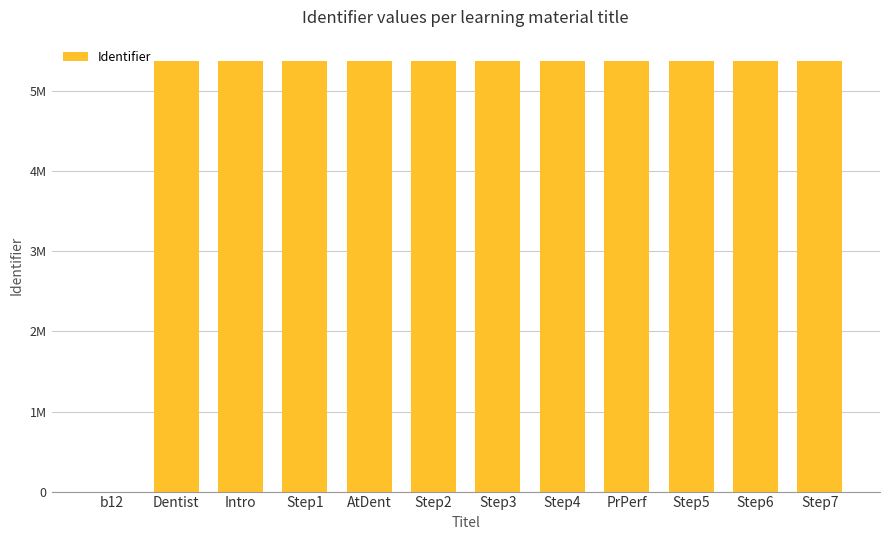

Are the bars horizontal?

No